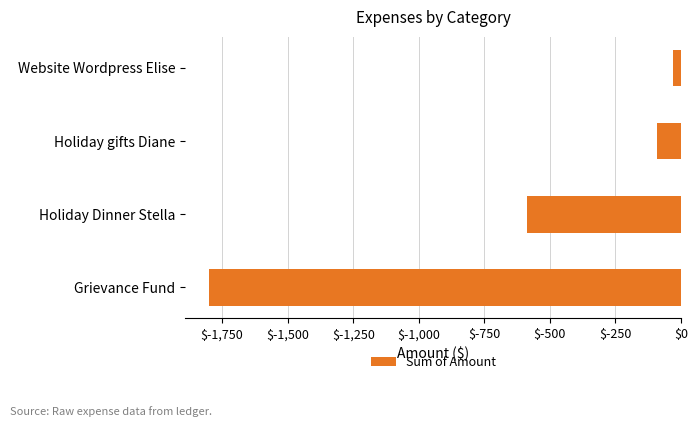

Does the chart contain any negative values?

Yes